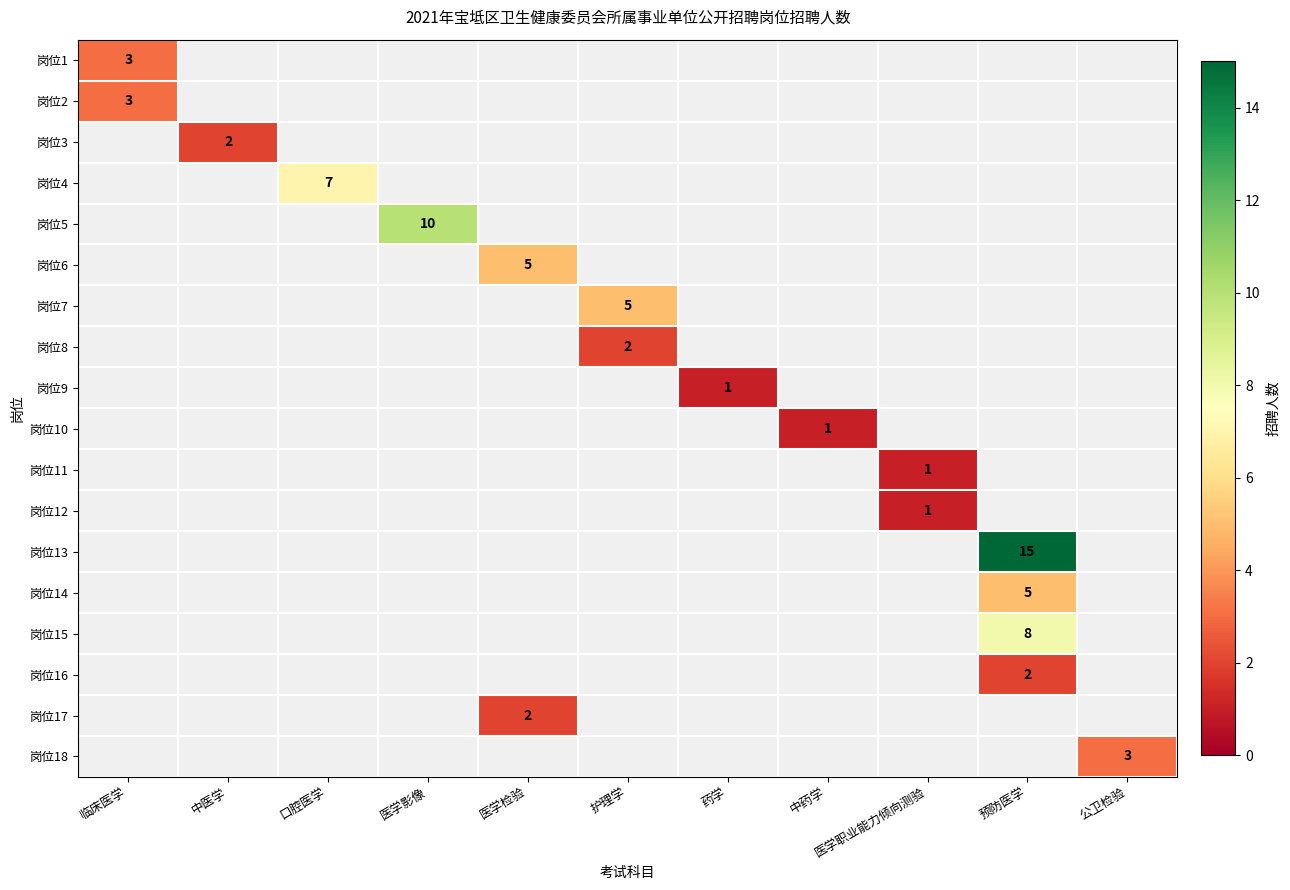

How many positive values does the 岗位13 series have?

1